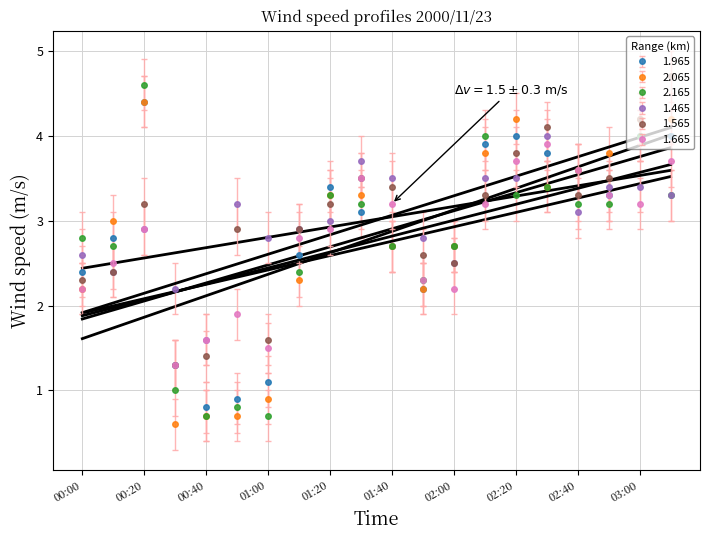

Is the value of 1.665 at 01:00 greater than the value of 1.965 at 01:20?

No